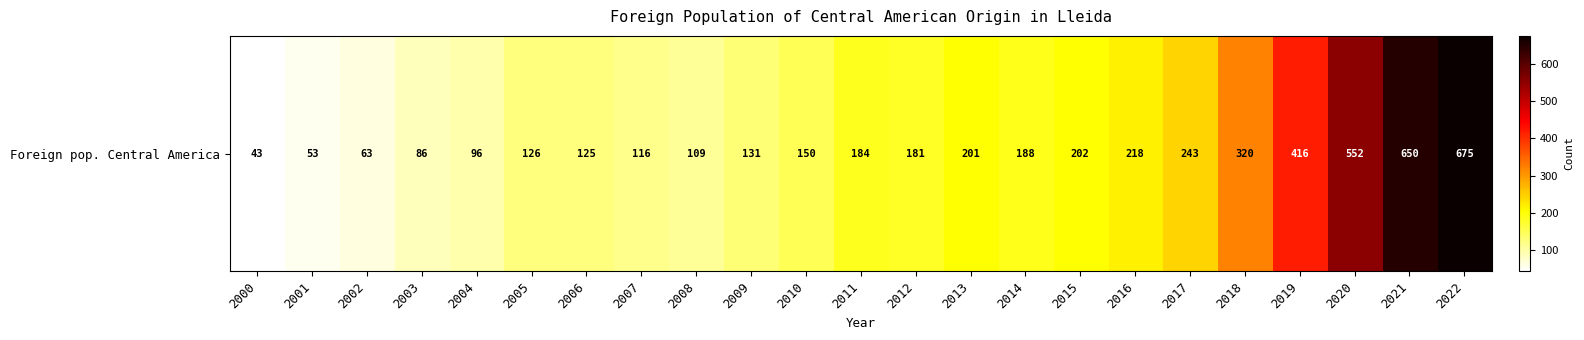

What is the average value?

223